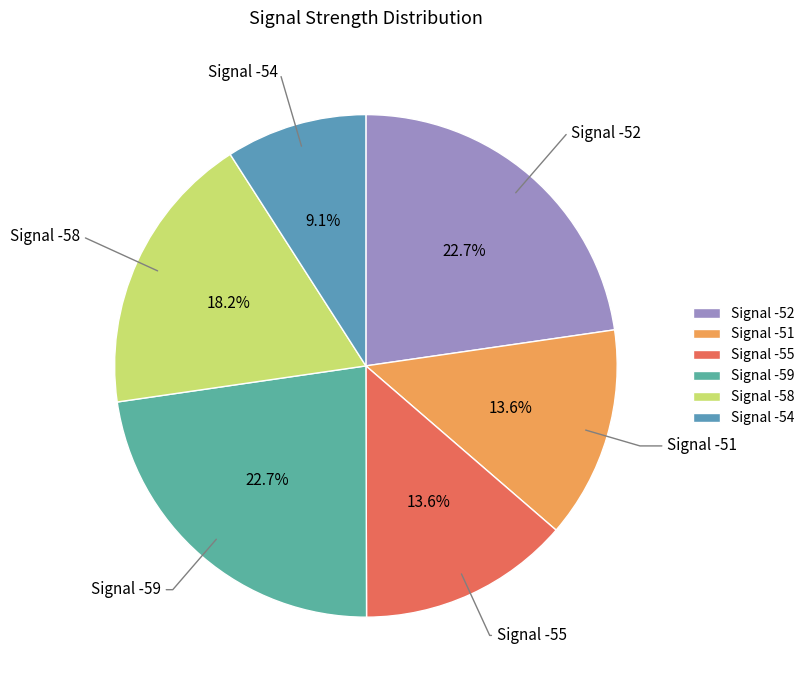

Which slice is the smallest?

Signal -54